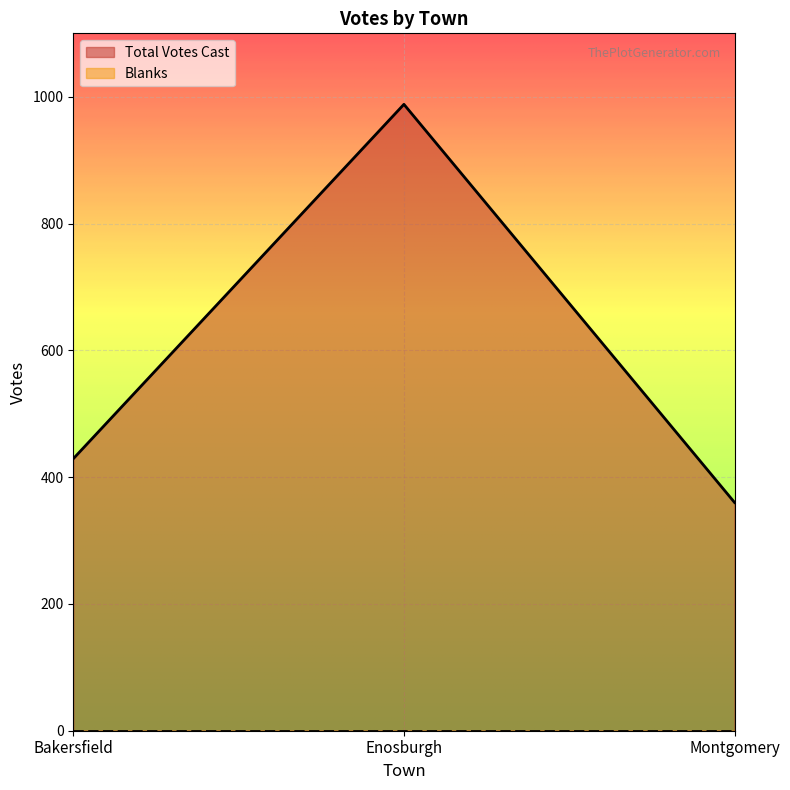

Does the chart display data point markers on the line(s)?

No